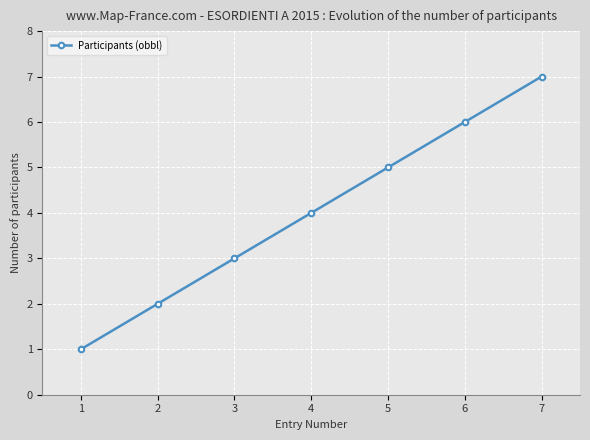

What is the value of the 1st point from the left?

1